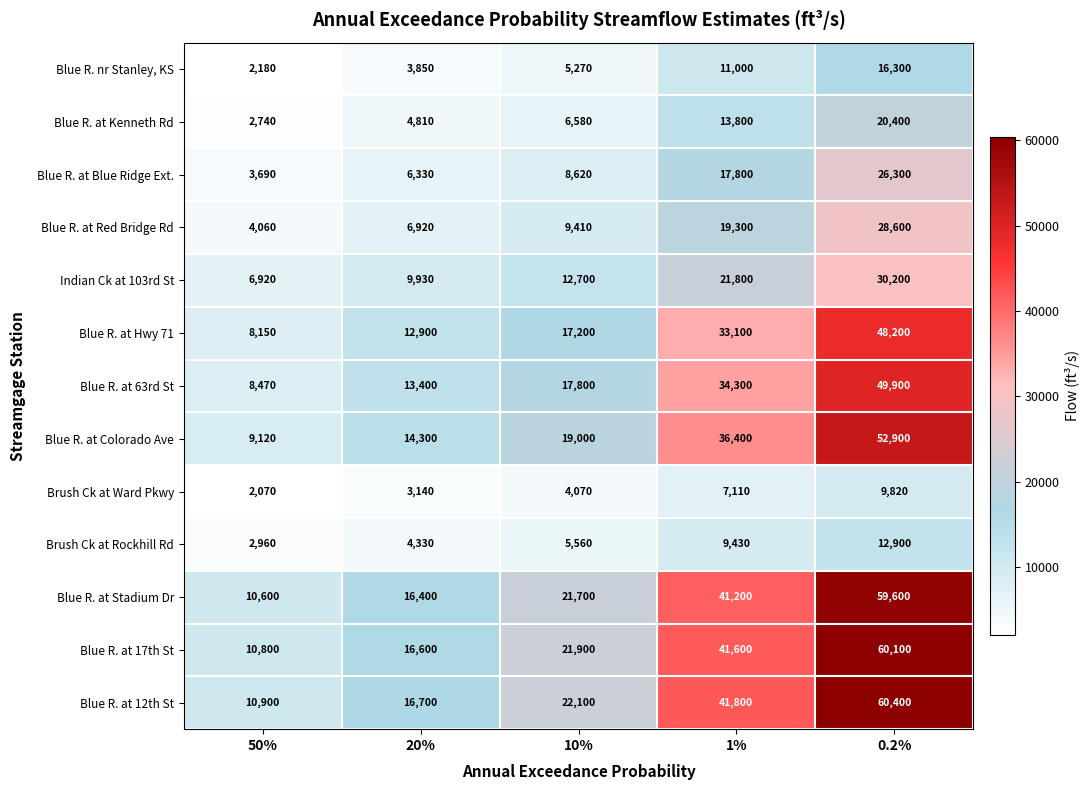

Read the Blue R. at 12th St value at 10%, to the nearest 10.

22100